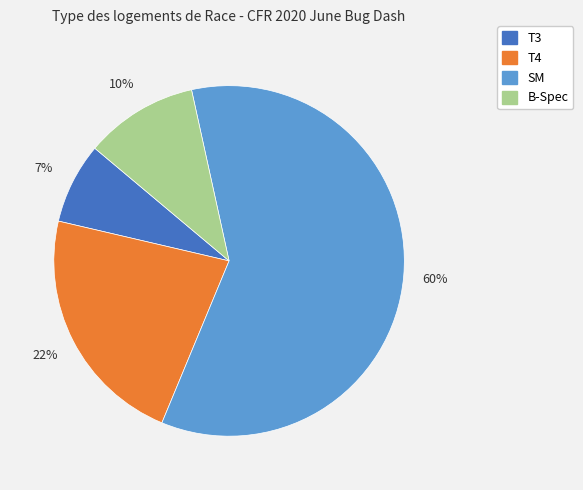

To the nearest percent, what is the average slice percentage?

25%